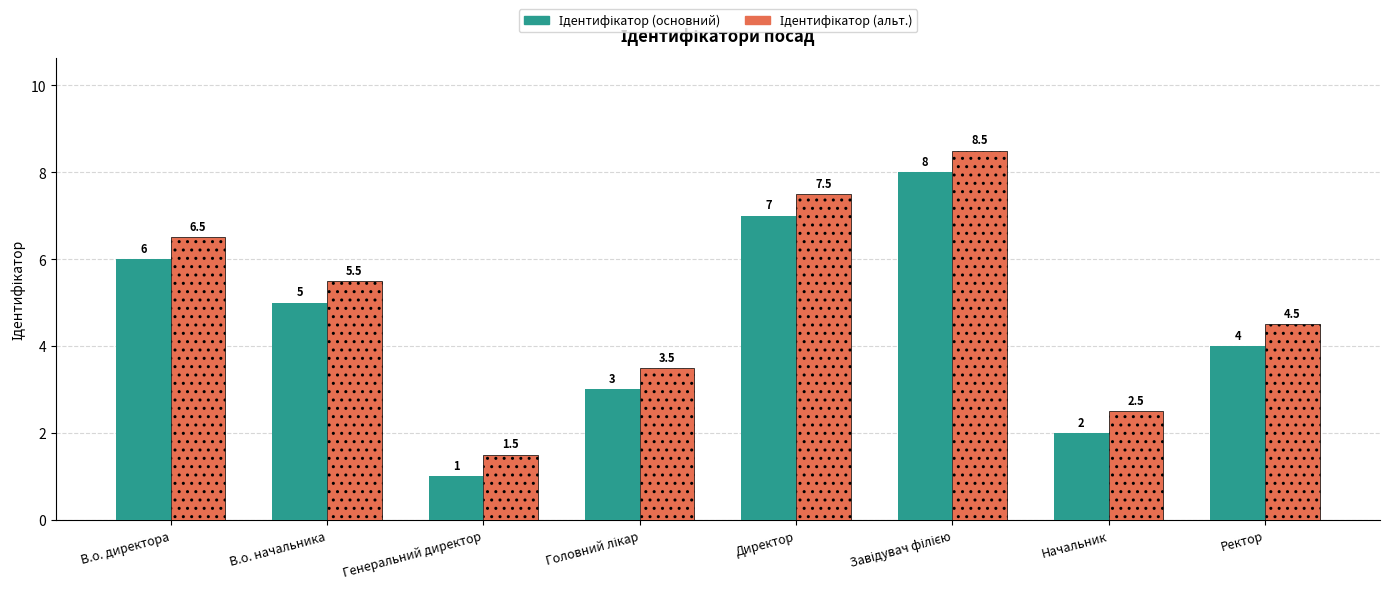

What is the greatest value displayed?

8.5